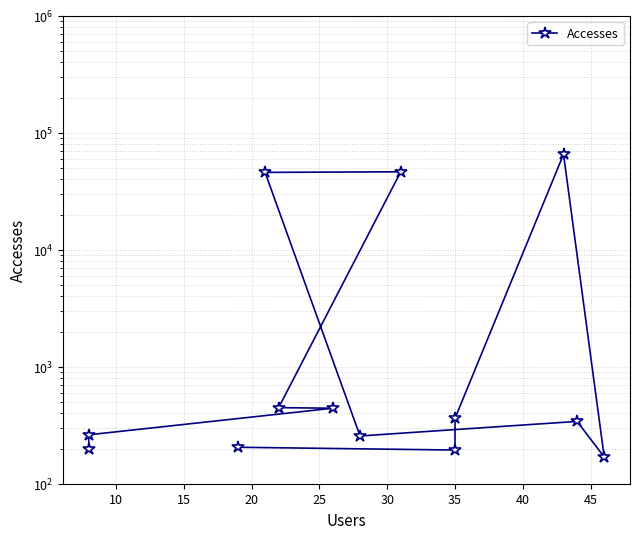

Does the chart have visible grid lines?

Yes